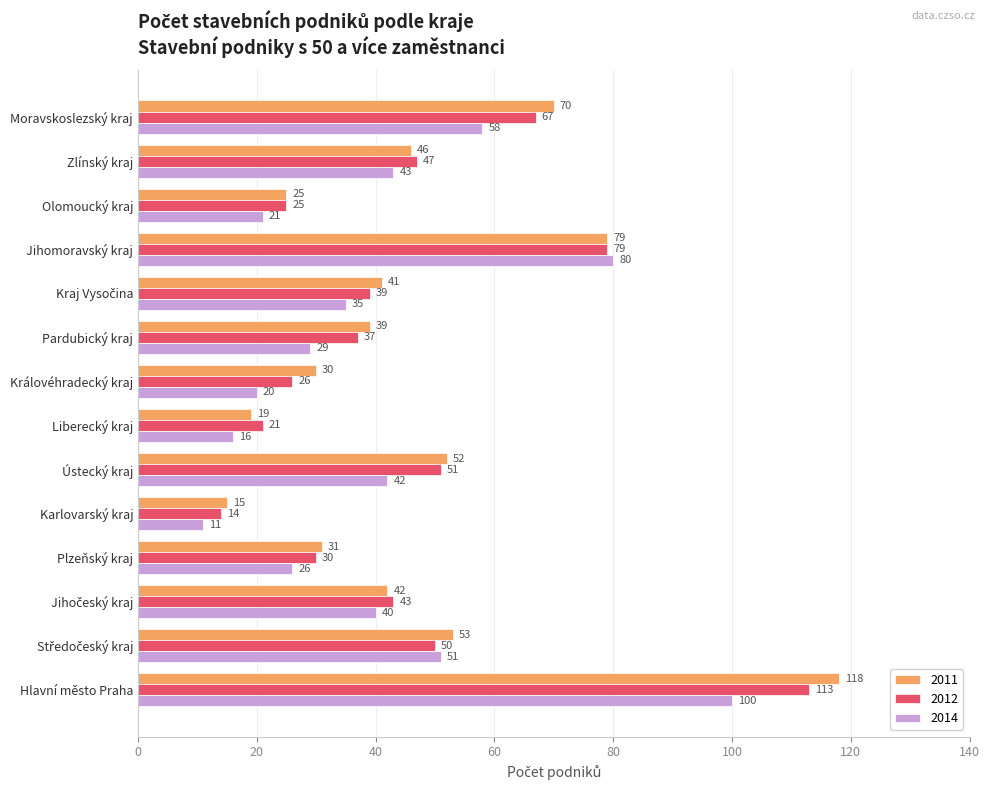

Is the value of 2014 at Hlavní město Praha greater than the value of 2011 at Hlavní město Praha?

No